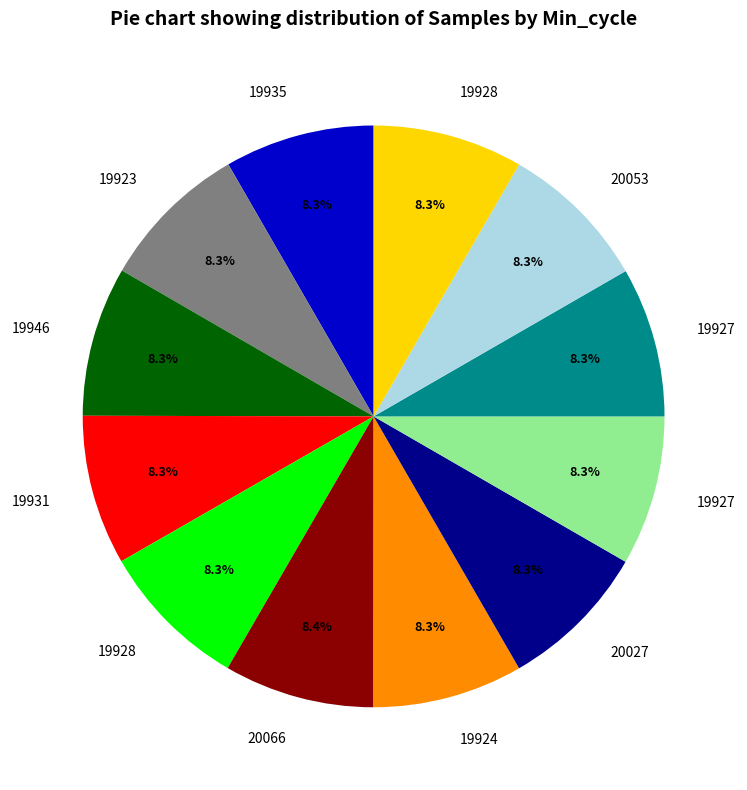

Is there a majority slice in this chart?

No